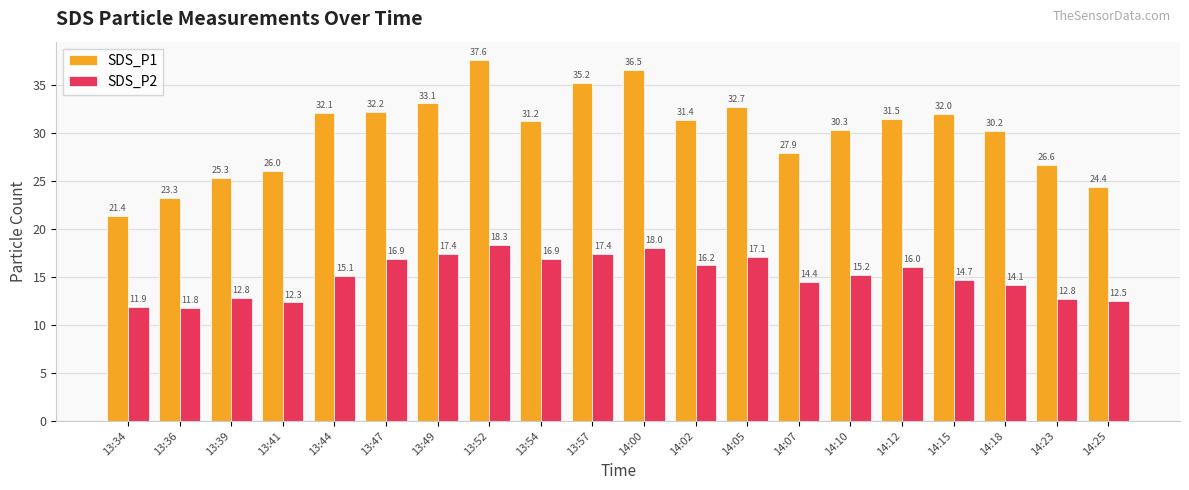

At which label is SDS_P2 closest to 15?

13:44